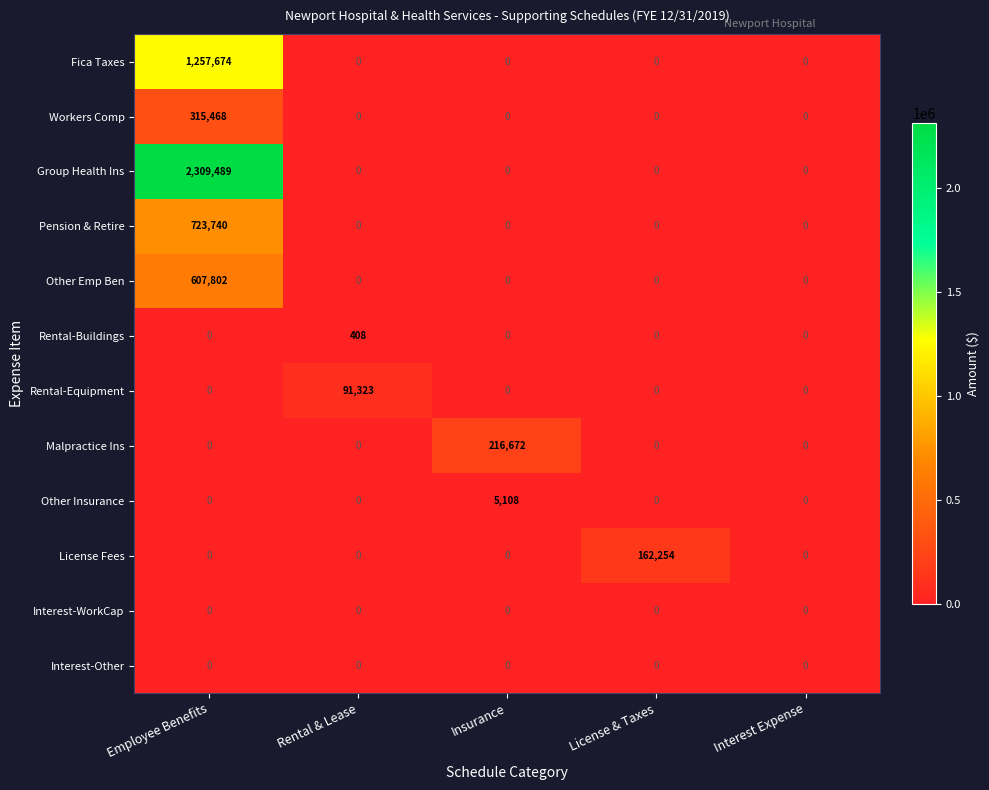

Which category has the highest value in the Other Insurance series?

Insurance